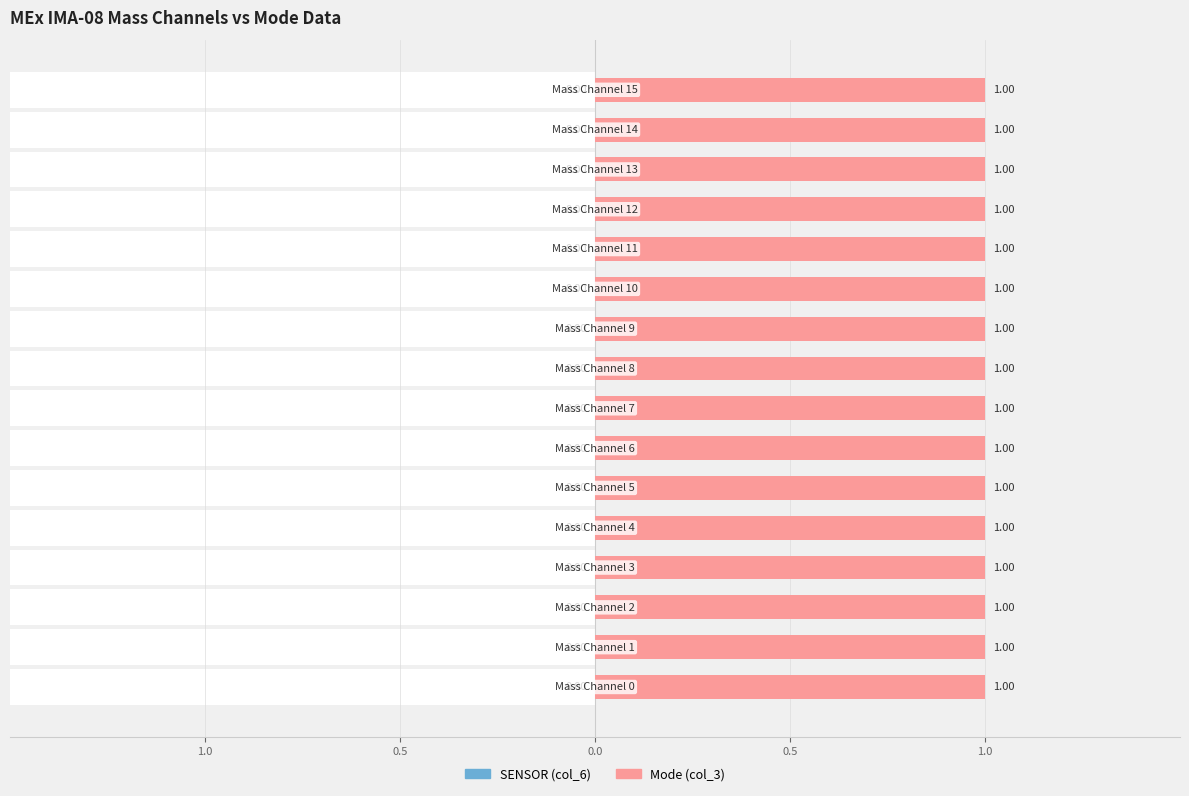

Count the number of categories in the chart.

16